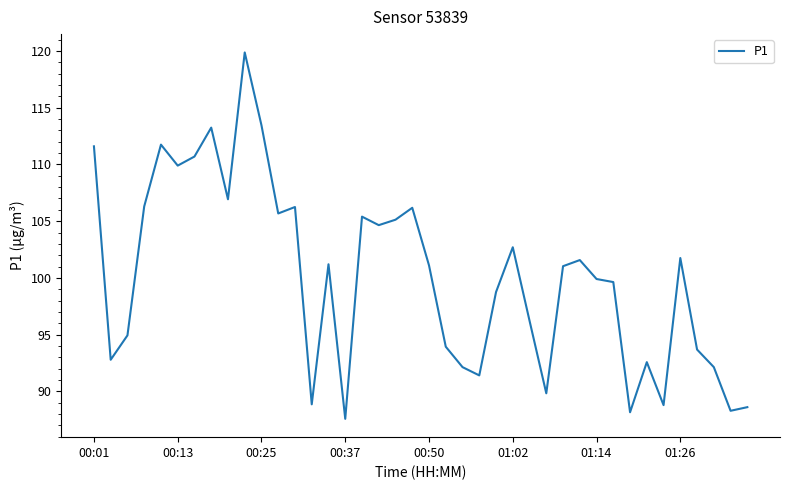

What is the difference between the maximum and minimum values?

32.3